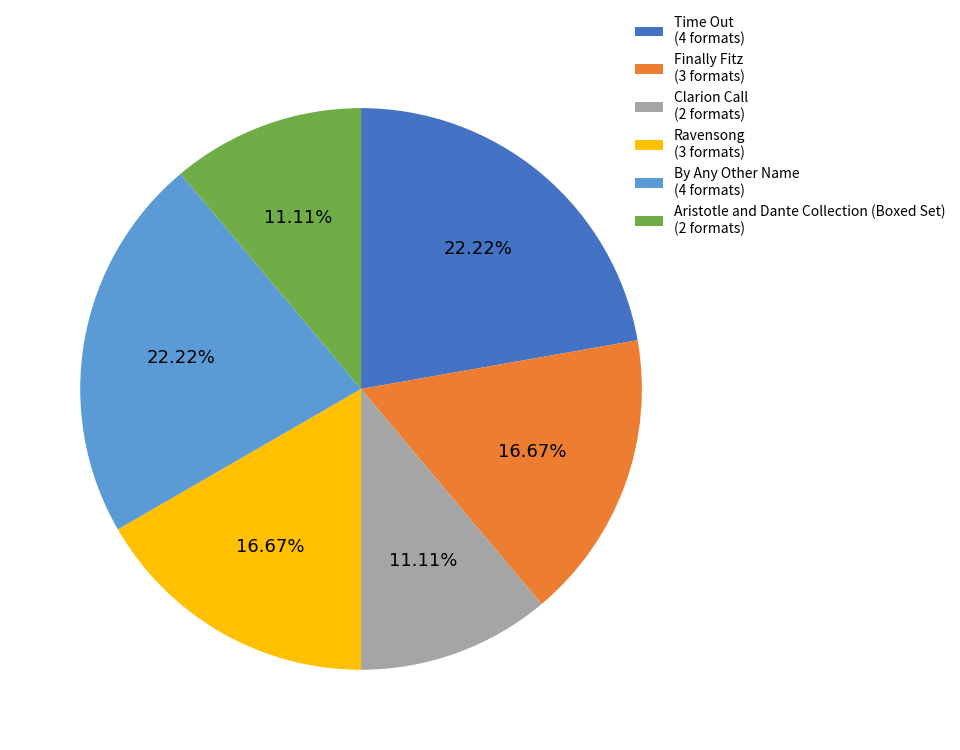

How many slices are in this pie chart?

6